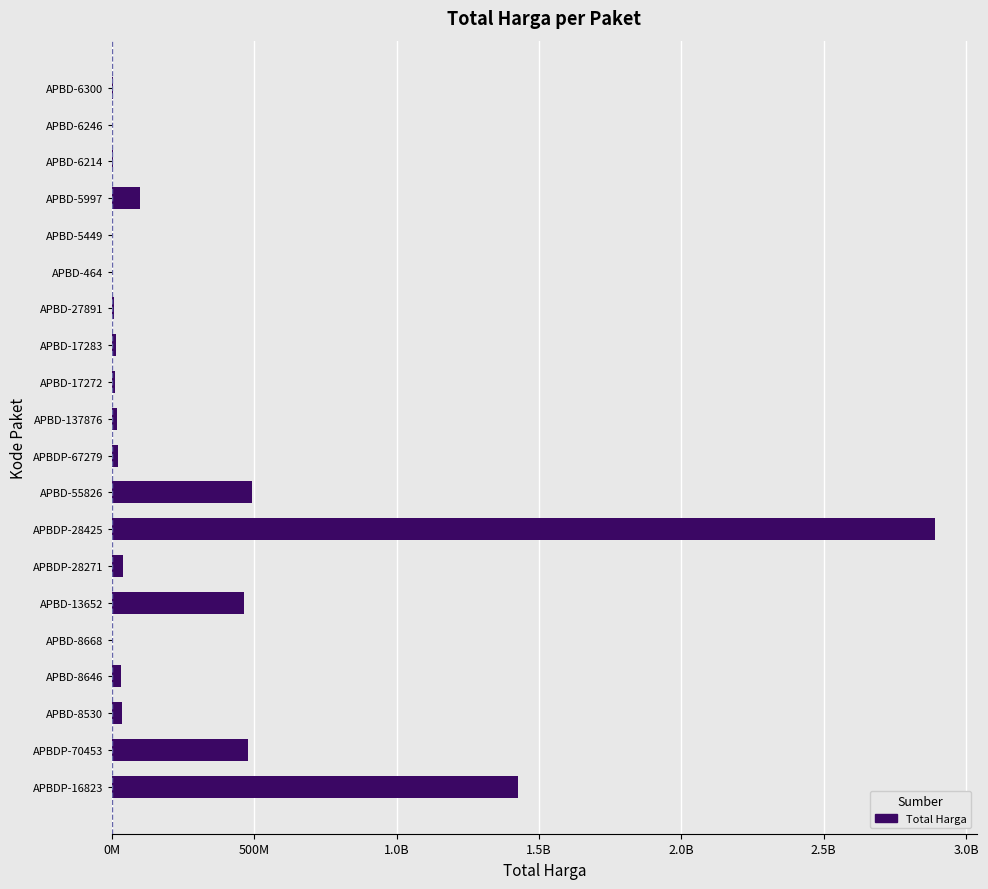

What is the average value?

301805732